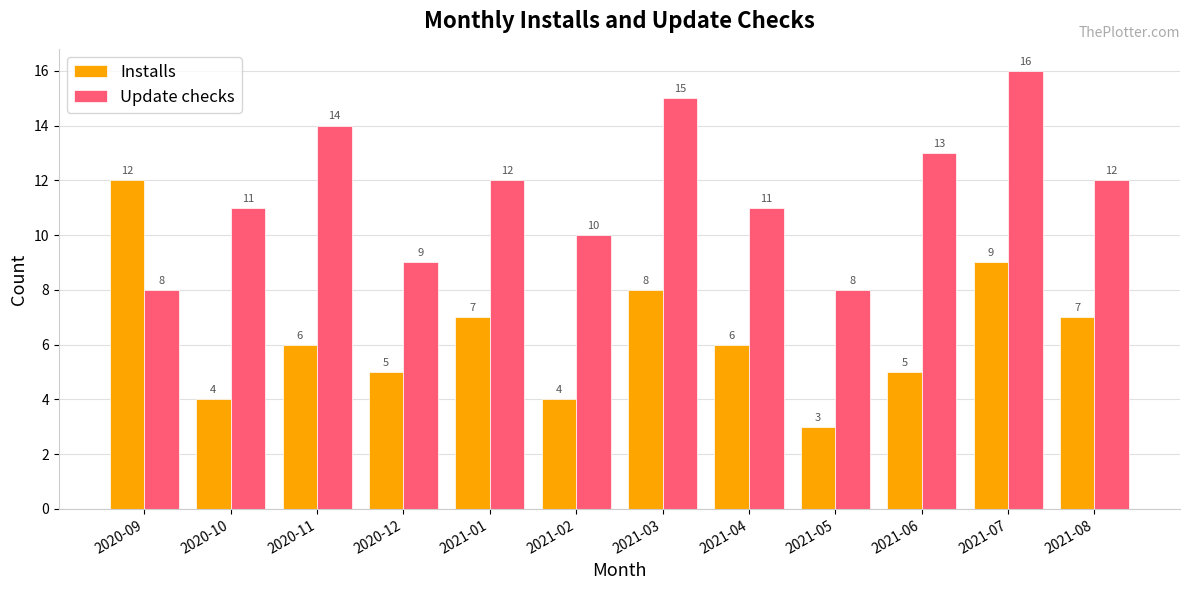

What is the label of the 11th bar from the left?

2021-07